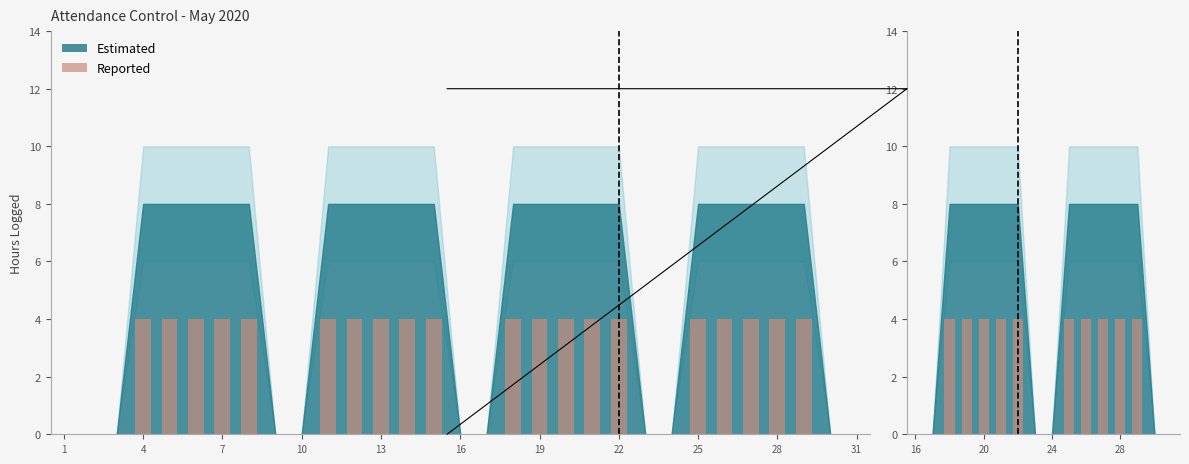

Which category has the lowest value across all series?

16